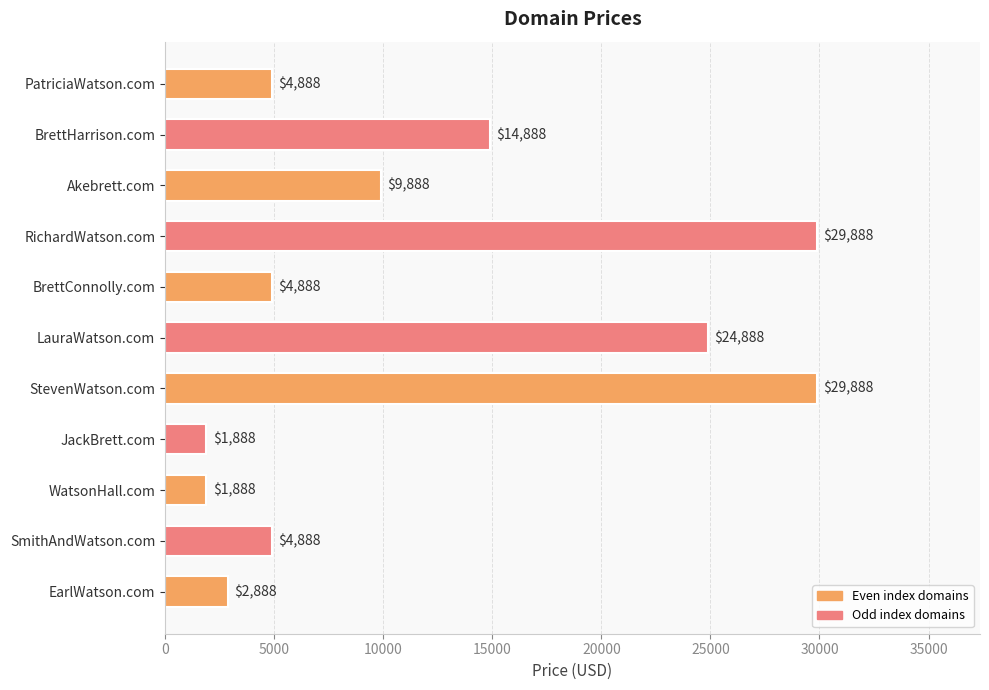

The chart shows a value of 1888 at WatsonHall.com. True or false?

True